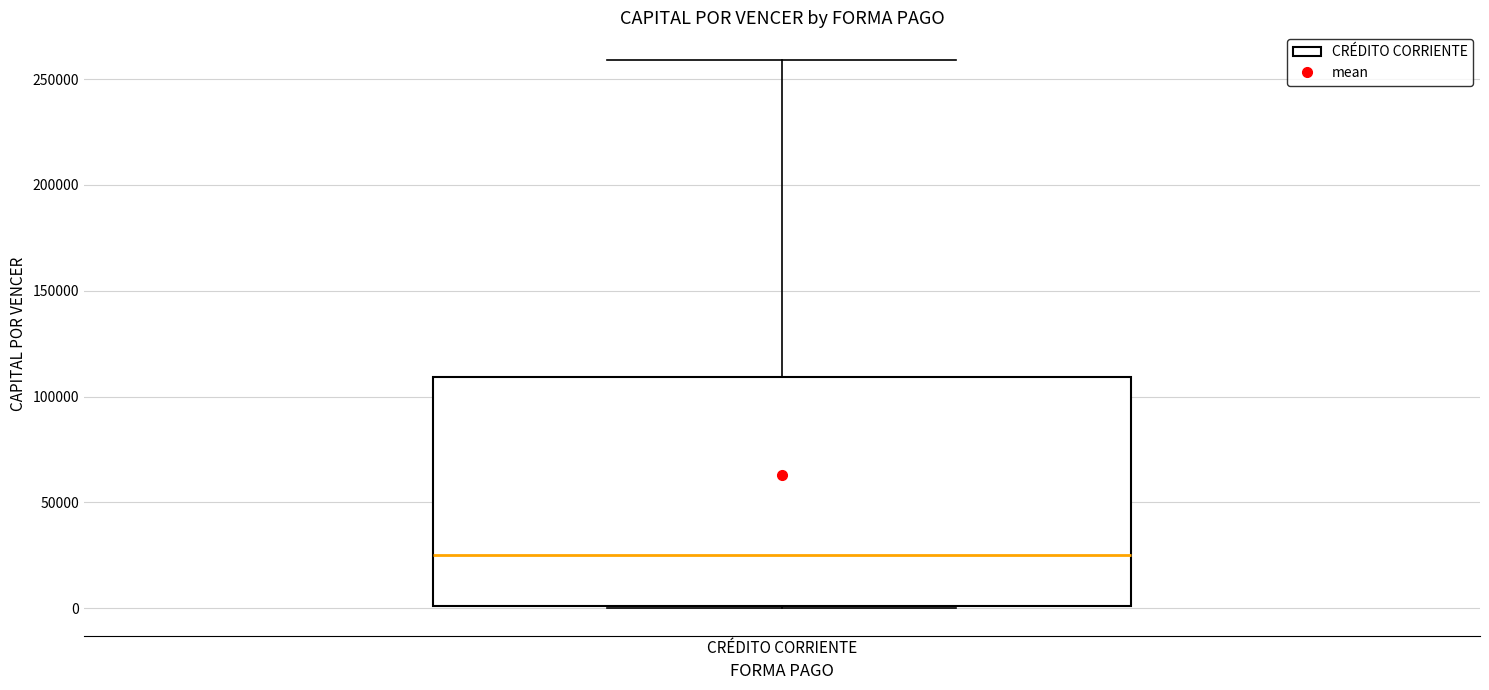

Read this box plot against the y-axis: the position of the median line, the range covered by the box, and the ends of both whiskers. The values are not printed on the chart, so give them approximately, as read against the axis.

median 25000, box 0 to 110000, whiskers 0 to 260000